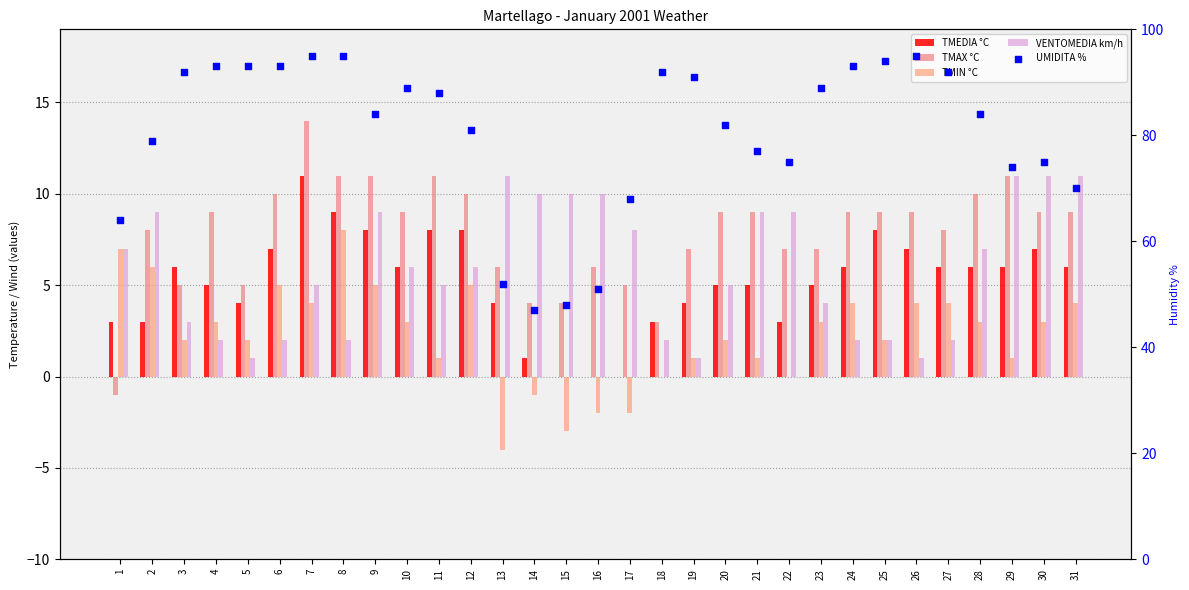

At how many categories does at least one series exceed 82?

17